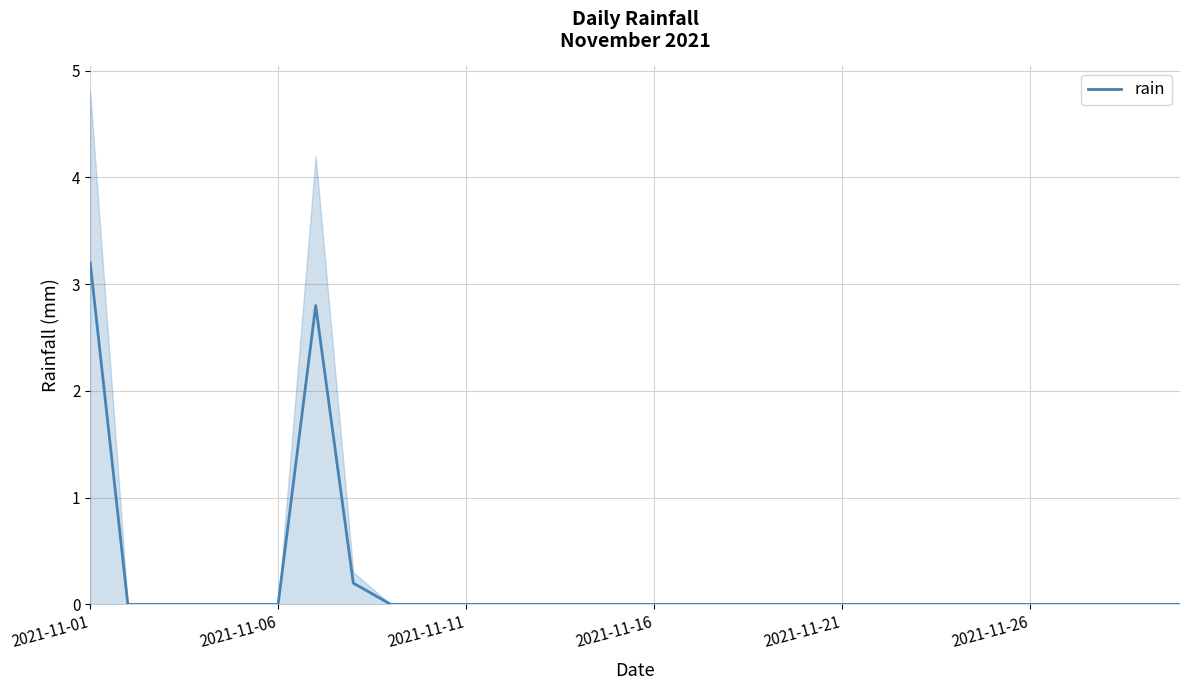

How many positive values are there?

3